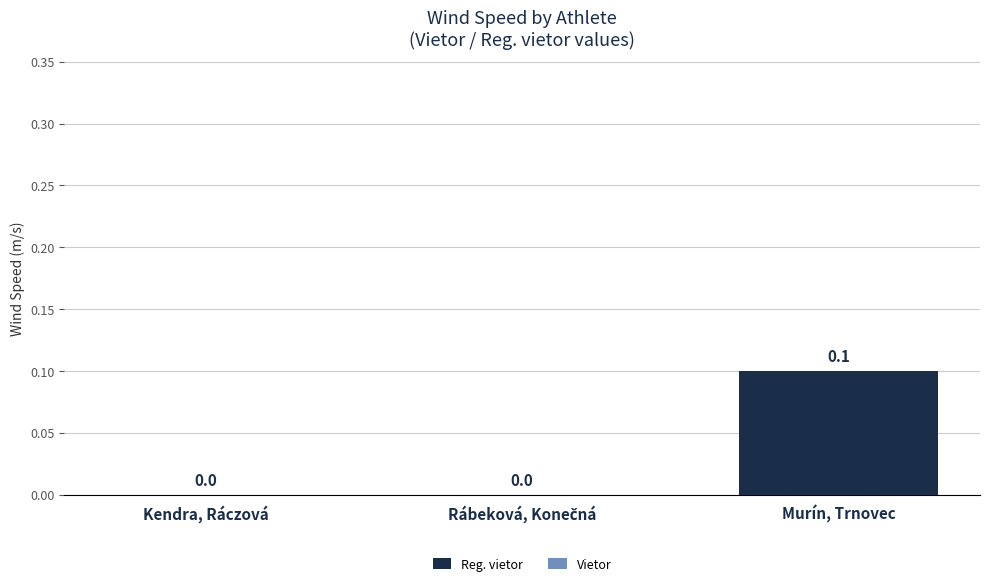

Are the bars horizontal?

No